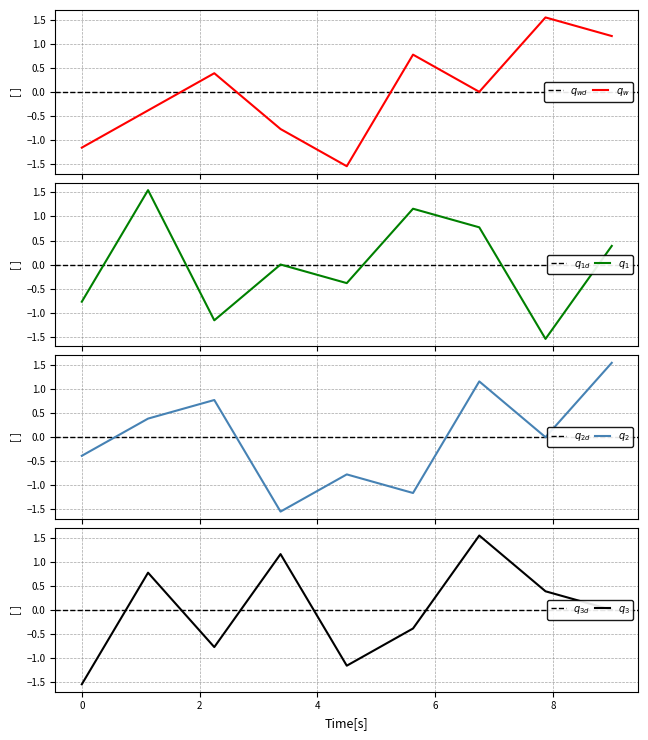

Count the number of categories in the chart.

9